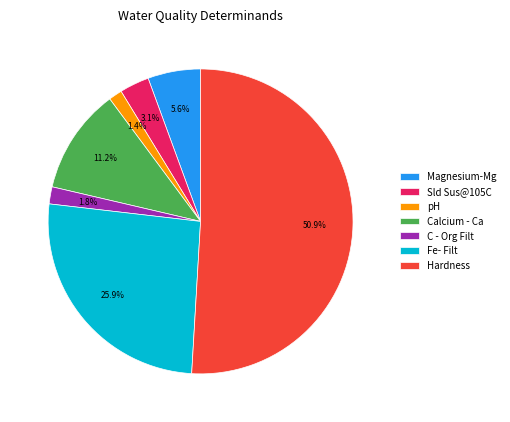

True or false: Magnesium-Mg accounts for 6% of the total.

True